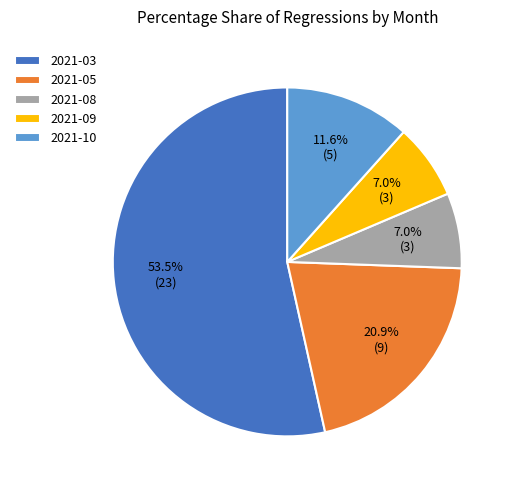

What is the largest slice in the pie chart?

2021-03